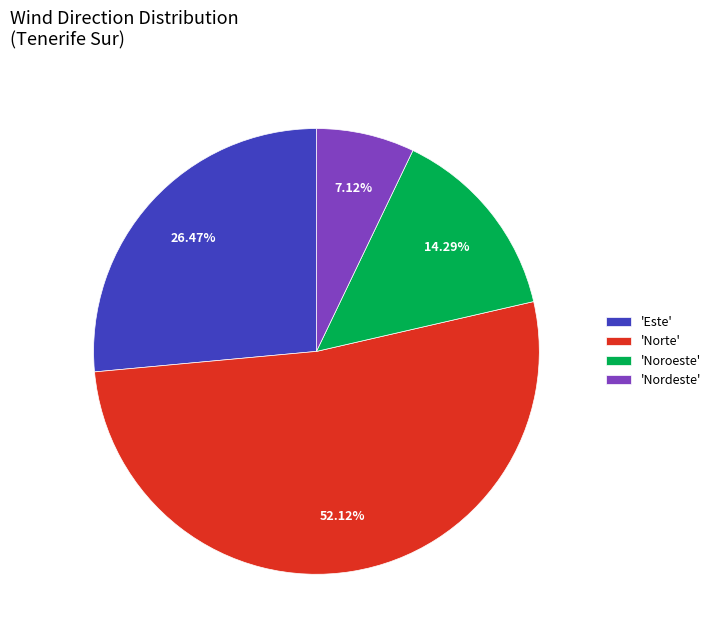

Which slice is the smallest?

'Nordeste'